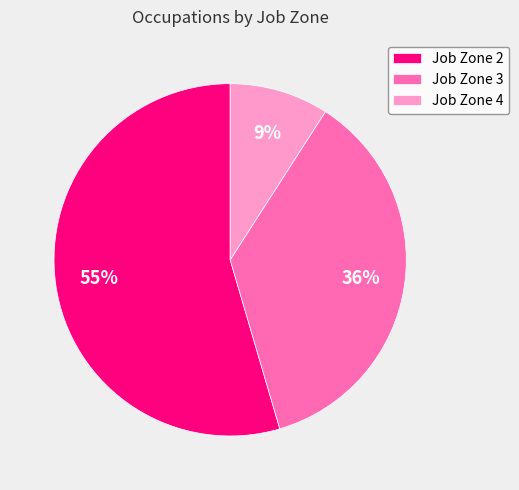

What is the ratio of the value at Job Zone 2 to the value at Job Zone 3?

1.5